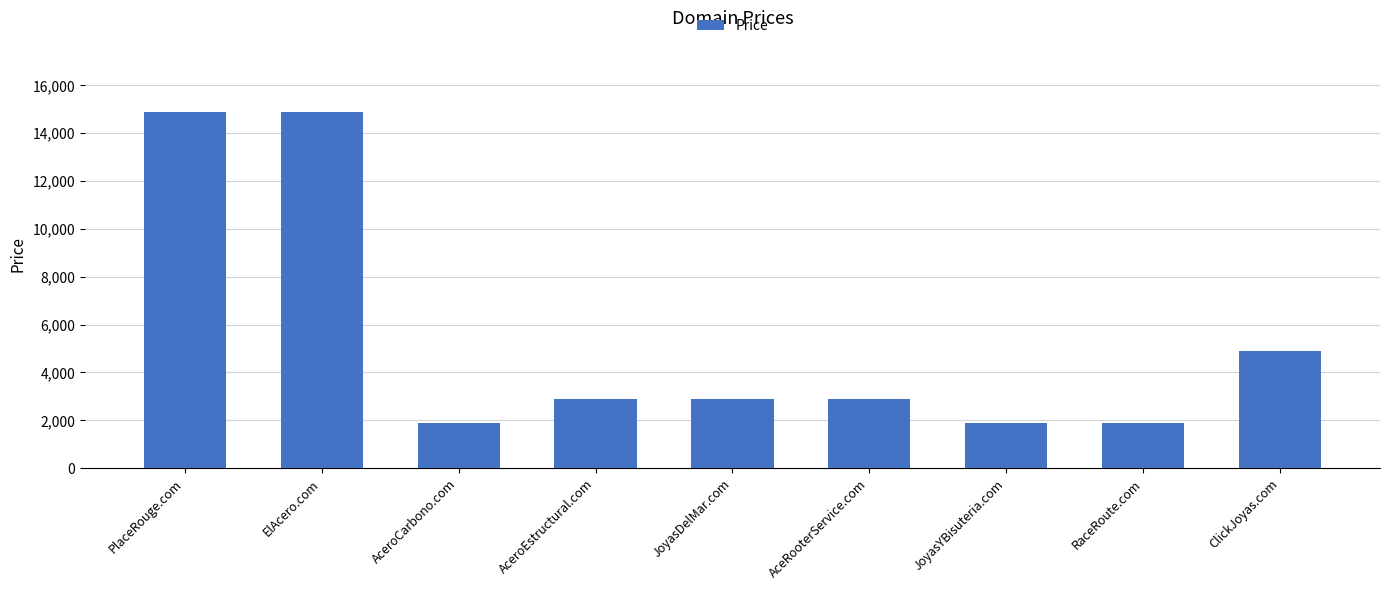

Does the chart contain any negative values?

No